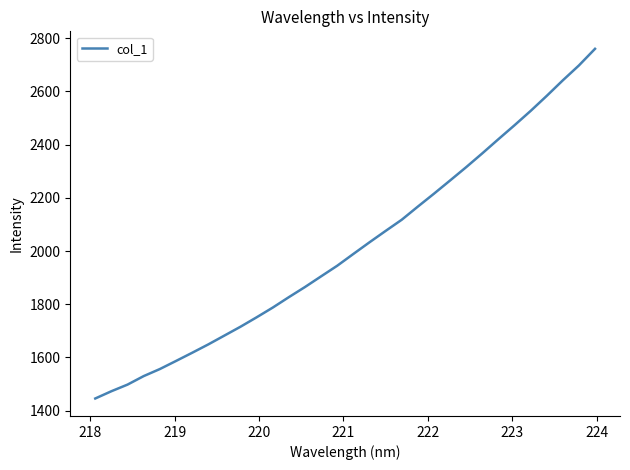

What is the greatest value displayed?

2759.9